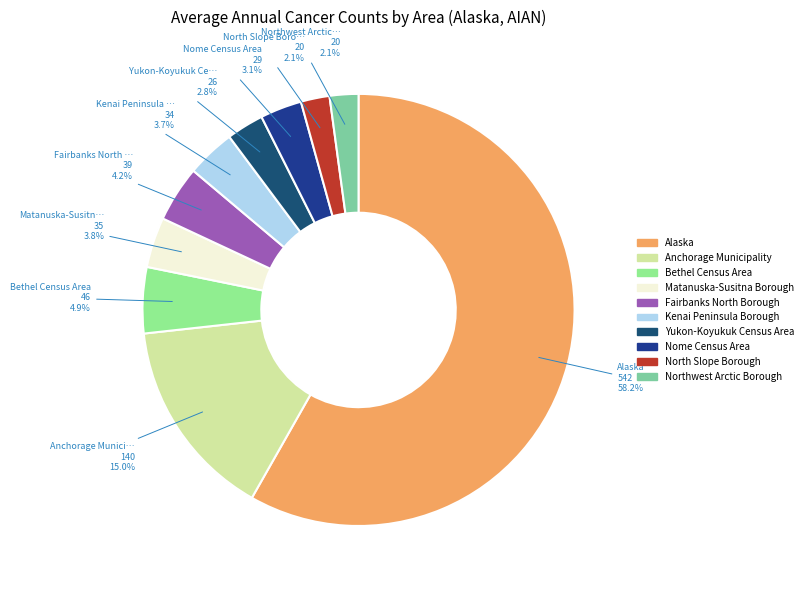

To the nearest percent, what is the average slice percentage?

10%